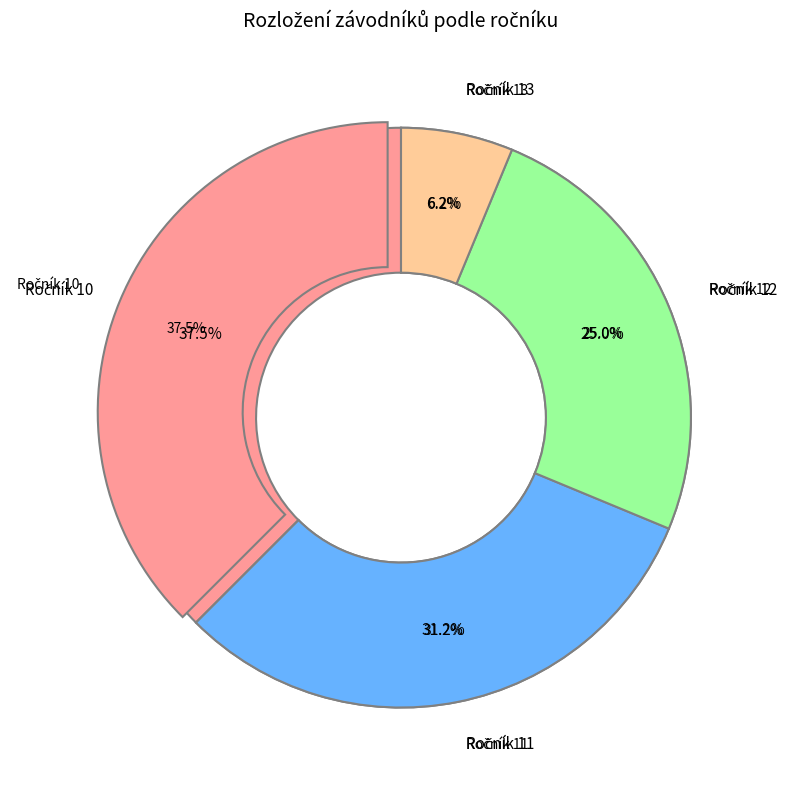

What is the change in value from Ročník 11 to Ročník 13?

-4